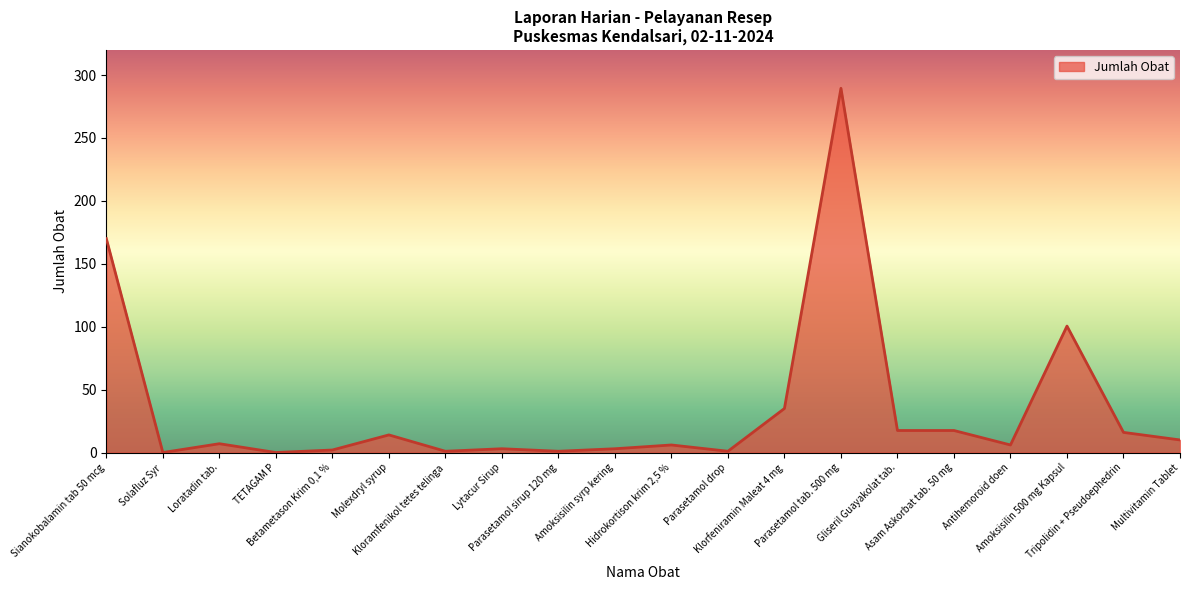

What is the greatest value displayed?

289.5